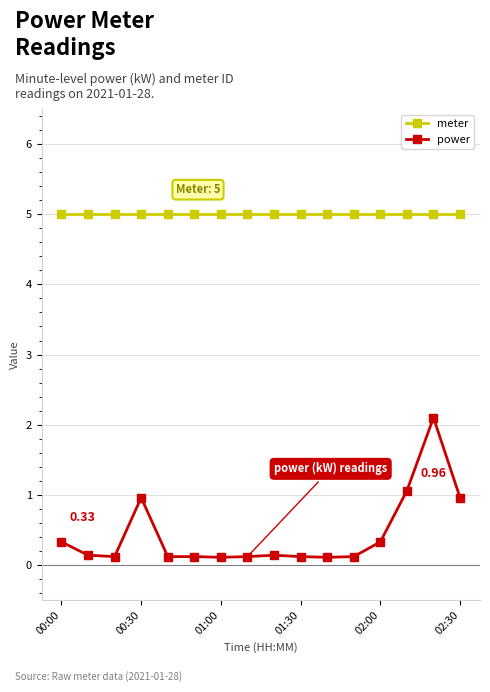

List the series in order of their overall mean, lowest first.

power, meter